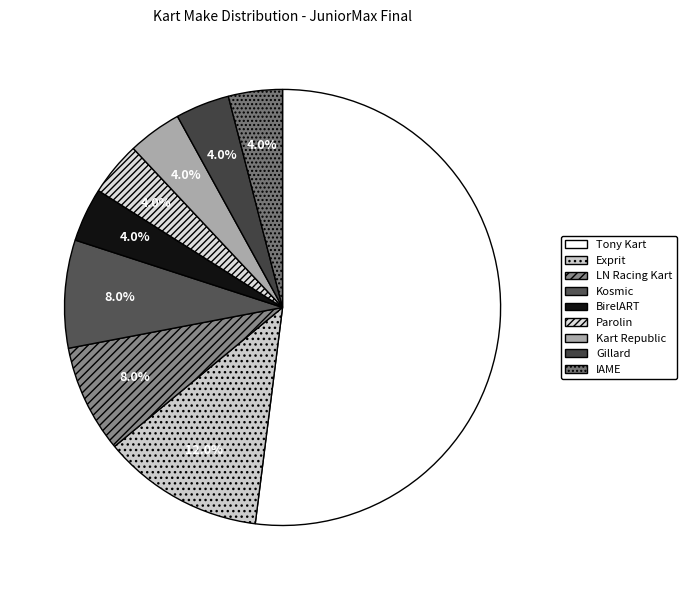

How many segments does this pie chart have?

9